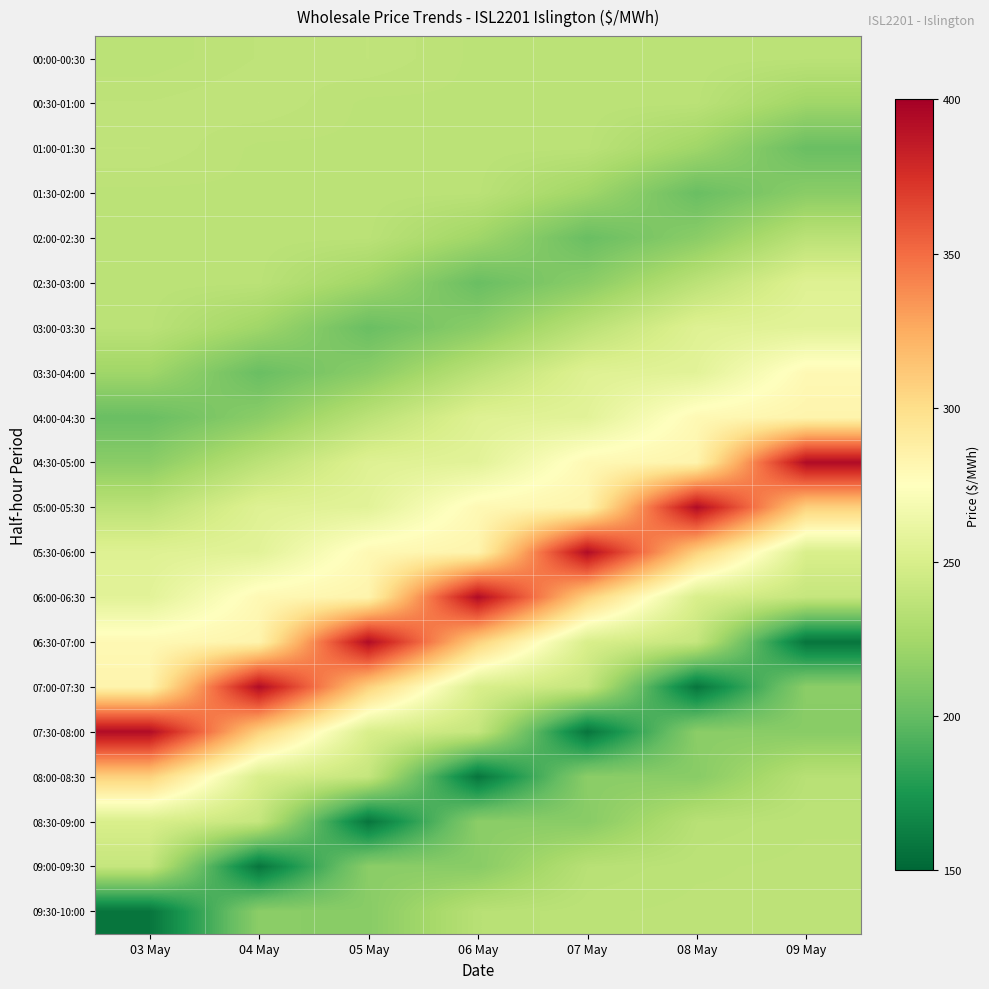

Reading left to right, extract all data points from this chart.

00:00-00:30: 03 May=235.2	04 May=237.0	05 May=237.9	06 May=235.6	07 May=235.8	08 May=235.7	09 May=235.3
00:30-01:00: 03 May=237.0	04 May=237.9	05 May=235.6	06 May=235.8	07 May=235.7	08 May=235.3	09 May=223.2
01:00-01:30: 03 May=237.9	04 May=235.6	05 May=235.8	06 May=235.7	07 May=235.3	08 May=223.2	09 May=201.8
01:30-02:00: 03 May=235.6	04 May=235.8	05 May=235.7	06 May=235.3	07 May=223.2	08 May=201.8	09 May=214.6
02:00-02:30: 03 May=235.8	04 May=235.7	05 May=235.3	06 May=223.2	07 May=201.8	08 May=214.6	09 May=235.5
02:30-03:00: 03 May=235.7	04 May=235.3	05 May=223.2	06 May=201.8	07 May=214.6	08 May=235.5	09 May=254.1
03:00-03:30: 03 May=235.3	04 May=223.2	05 May=201.8	06 May=214.6	07 May=235.5	08 May=254.1	09 May=256.5
03:30-04:00: 03 May=223.2	04 May=201.8	05 May=214.6	06 May=235.5	07 May=254.1	08 May=256.5	09 May=279.9
04:00-04:30: 03 May=201.8	04 May=214.6	05 May=235.5	06 May=254.1	07 May=256.5	08 May=279.9	09 May=283.3
04:30-05:00: 03 May=214.6	04 May=235.5	05 May=254.1	06 May=256.5	07 May=279.9	08 May=283.3	09 May=393.4
05:00-05:30: 03 May=235.5	04 May=254.1	05 May=256.5	06 May=279.9	07 May=283.3	08 May=393.4	09 May=307.6
05:30-06:00: 03 May=254.1	04 May=256.5	05 May=279.9	06 May=283.3	07 May=393.4	08 May=307.6	09 May=250.3
06:00-06:30: 03 May=256.5	04 May=279.9	05 May=283.3	06 May=393.4	07 May=307.6	08 May=250.3	09 May=240.3
06:30-07:00: 03 May=279.9	04 May=283.3	05 May=393.4	06 May=307.6	07 May=250.3	08 May=240.3	09 May=157.3
07:00-07:30: 03 May=283.3	04 May=393.4	05 May=307.6	06 May=250.3	07 May=240.3	08 May=157.3	09 May=214.9
07:30-08:00: 03 May=393.4	04 May=307.6	05 May=250.3	06 May=240.3	07 May=157.3	08 May=214.9	09 May=213.7
08:00-08:30: 03 May=307.6	04 May=250.3	05 May=240.3	06 May=157.3	07 May=214.9	08 May=213.7	09 May=233.9
08:30-09:00: 03 May=250.3	04 May=240.3	05 May=157.3	06 May=214.9	07 May=213.7	08 May=233.9	09 May=235.8
09:00-09:30: 03 May=240.3	04 May=157.3	05 May=214.9	06 May=213.7	07 May=233.9	08 May=235.8	09 May=236.2
09:30-10:00: 03 May=157.3	04 May=214.9	05 May=213.7	06 May=233.9	07 May=235.8	08 May=236.2	09 May=236.0